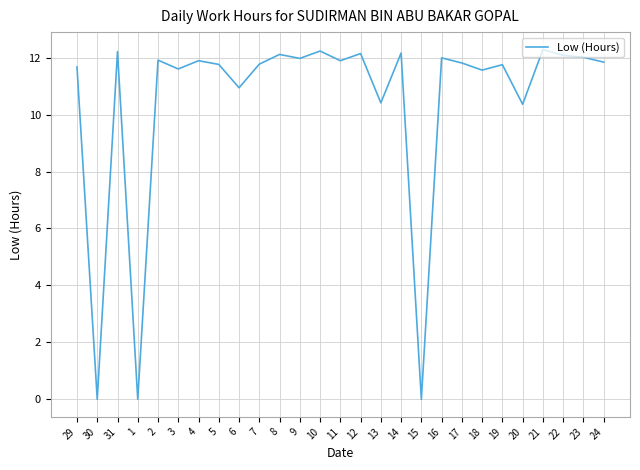

What is the greatest value displayed?

12.3